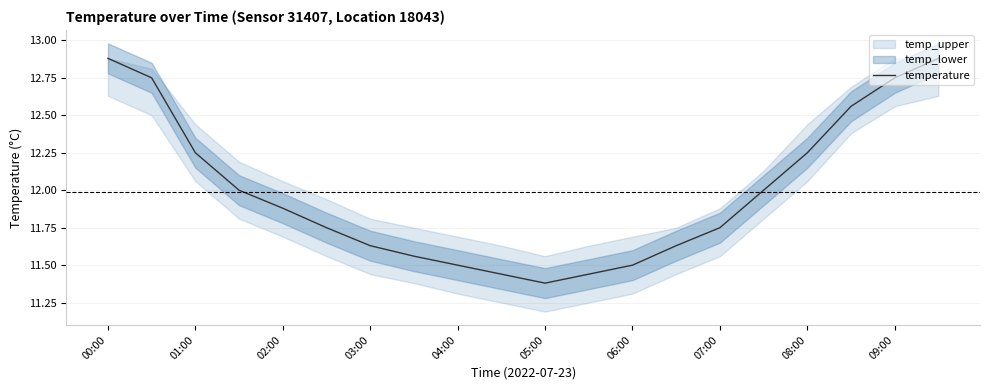

Which category has the lowest value in the temperature series?

05:00